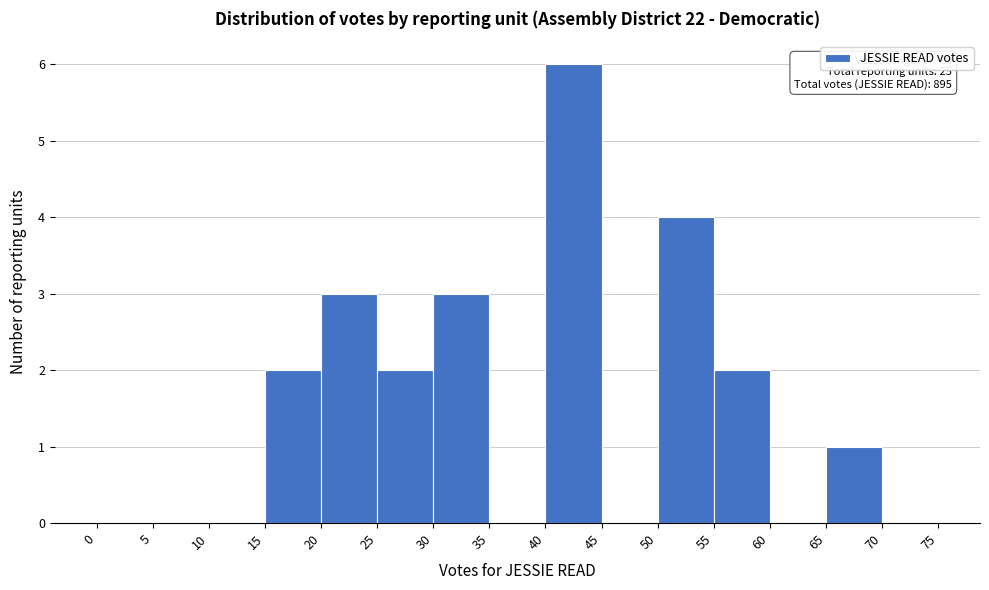

Over which range of the x-axis is the bar tallest?

40 to 45